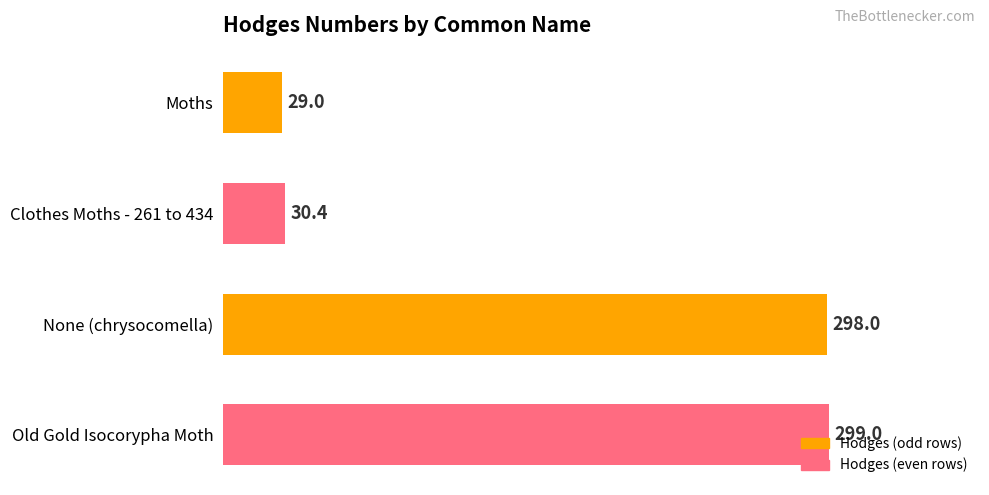

What is the label of the 3rd bar from the bottom?

Clothes Moths - 261 to 434